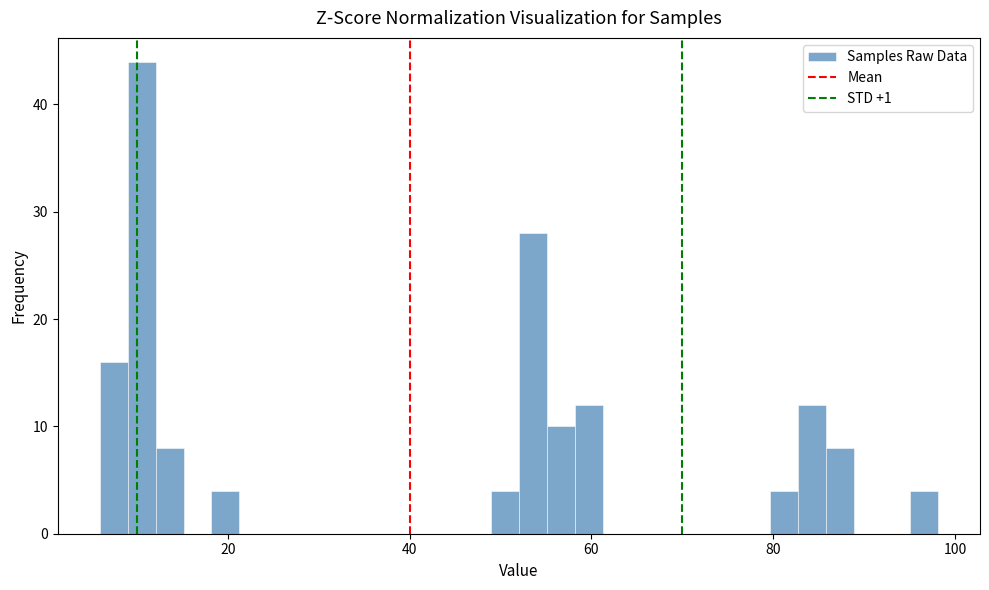

Around what value on the x-axis is the tallest bar? Give the approximate position of its centre, as read against the axis.

10